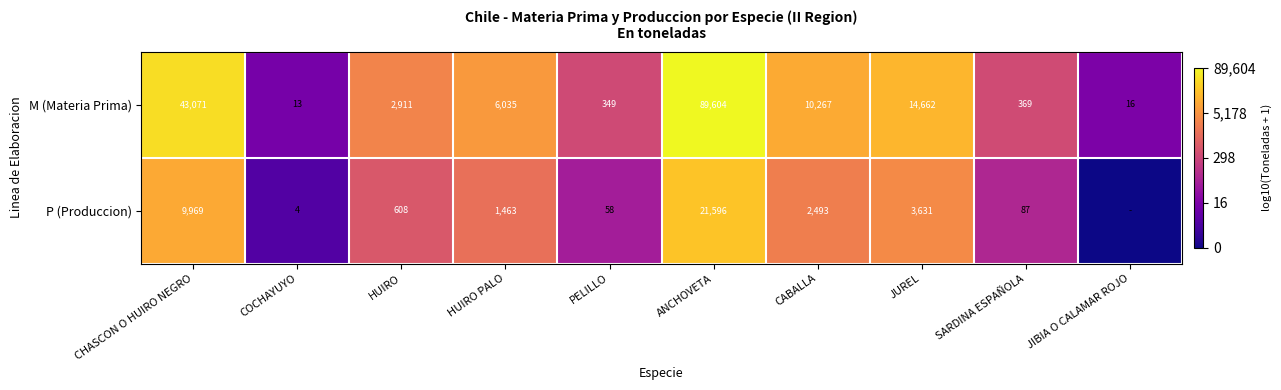

Is the value of M (Materia Prima) at COCHAYUYO greater than the value of P (Produccion) at CABALLA?

No